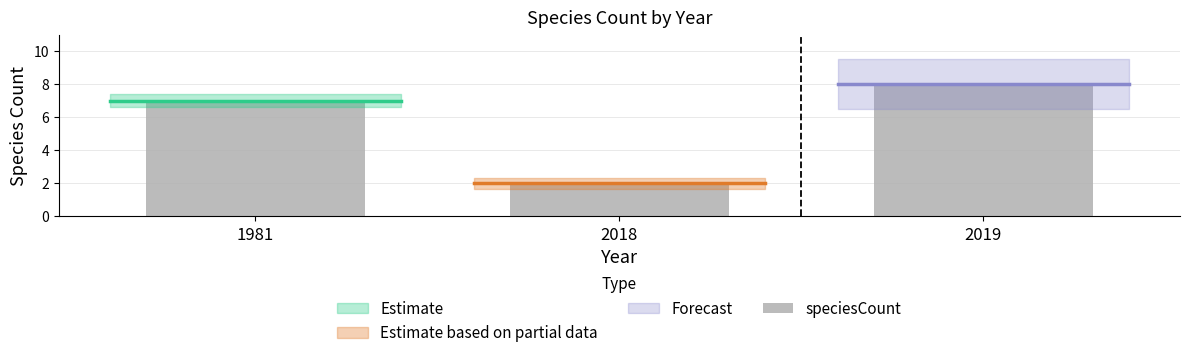

How many values are between 2 and 8?

3